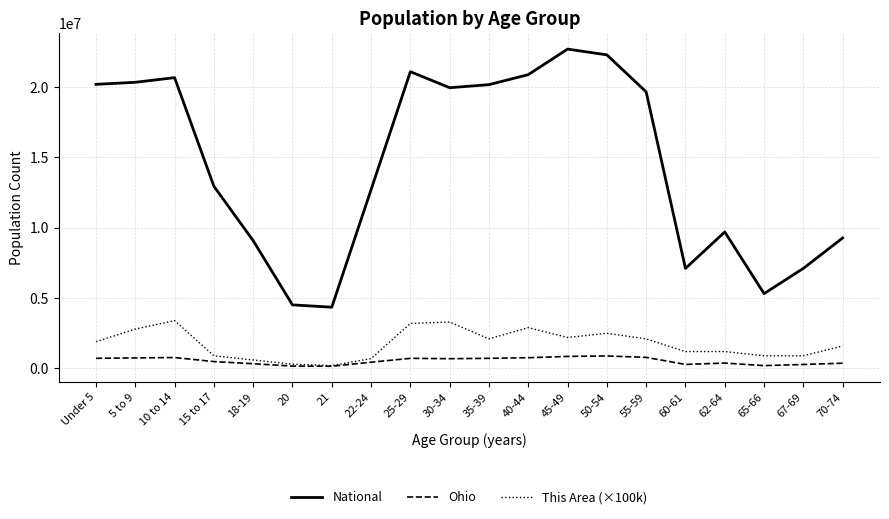

List the series in order of their peak value, lowest first.

Ohio, This Area (×100k), National